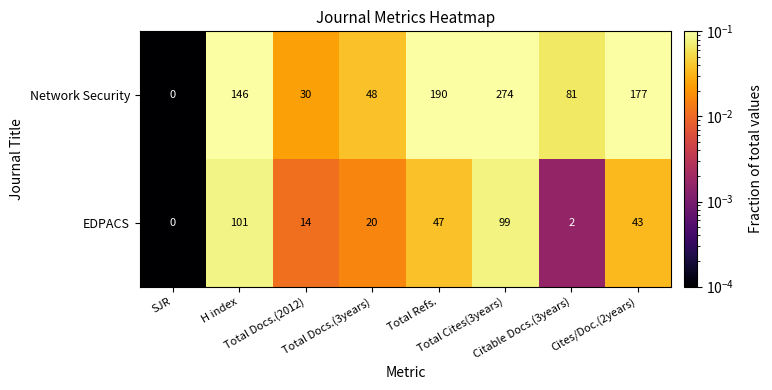

List the series in order of their overall mean, highest first.

Network Security, EDPACS